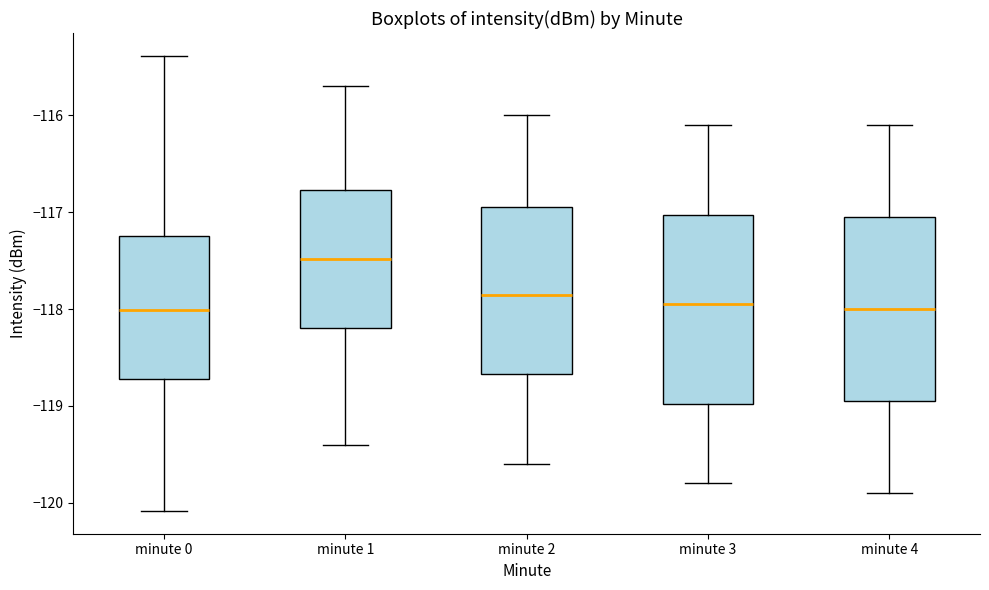

Reading left to right, transcribe this box plot: for each box, give where its median line is, the range the box spans, and where its two whiskers end, as read against the y-axis. The values are not printed on the chart, so give them approximately, as read against the axis.

minute 0: median -118.0, box -118.7 to -117.2, whiskers -120.1 to -115.4
minute 1: median -117.5, box -118.2 to -116.8, whiskers -119.4 to -115.7
minute 2: median -117.8, box -118.7 to -116.9, whiskers -119.6 to -116.0
minute 3: median -117.9, box -119.0 to -117.0, whiskers -119.8 to -116.1
minute 4: median -118.0, box -118.9 to -117.0, whiskers -119.9 to -116.1